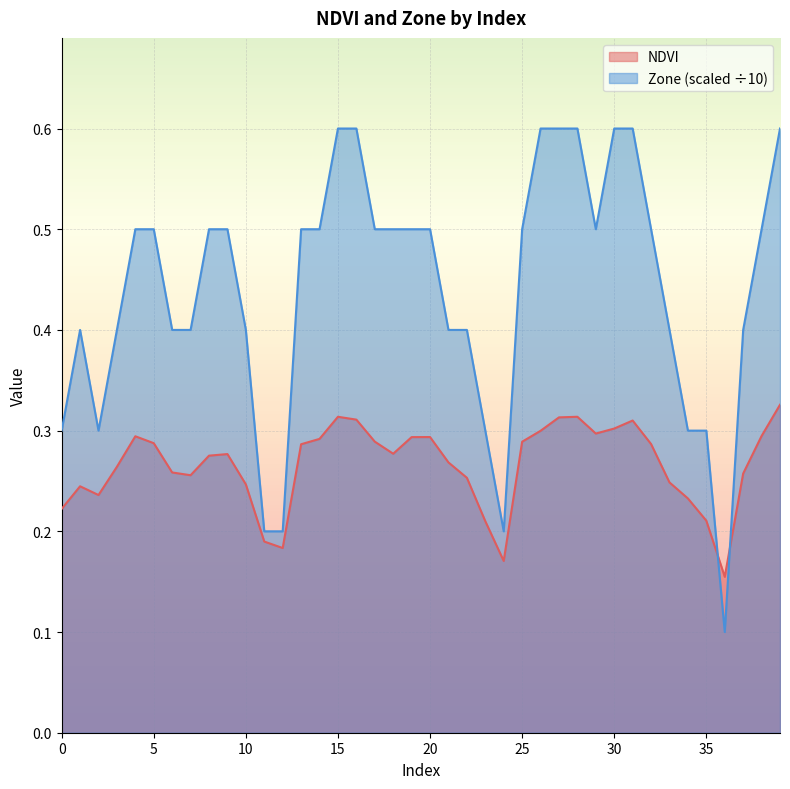

What is the difference between the maximum and minimum values in the Zone series?

0.5